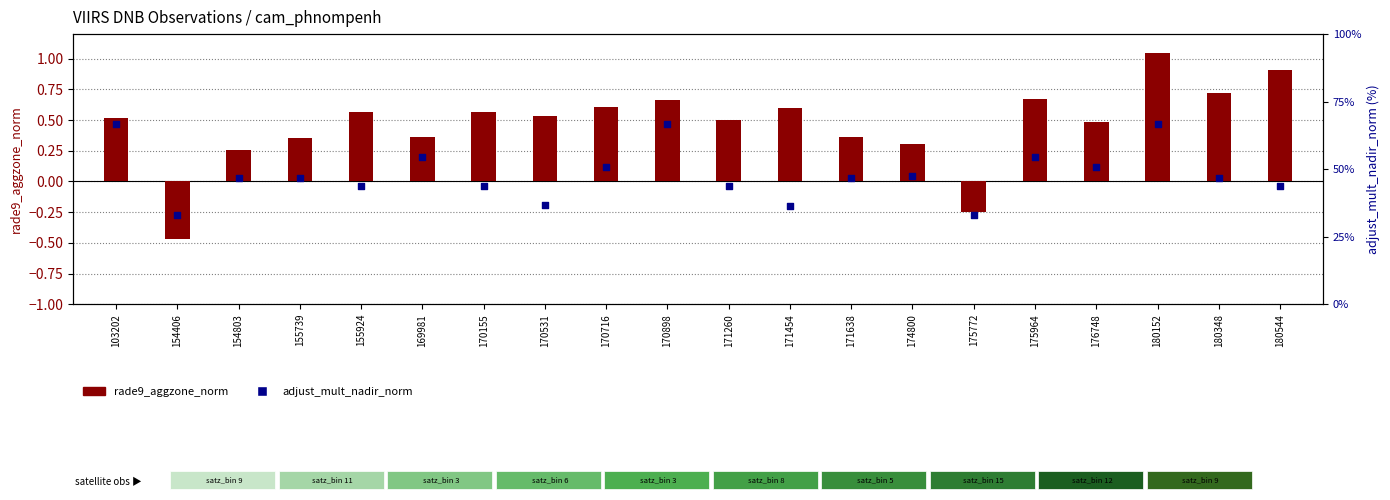

What is the total value across all series at 170716?

1.4